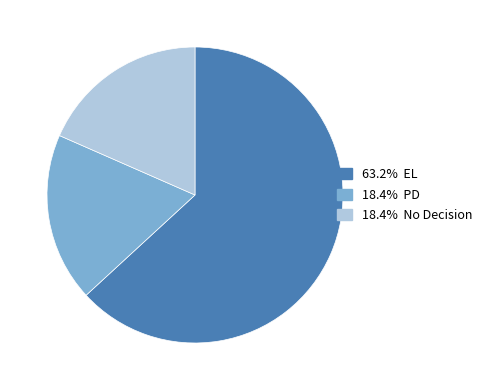

Is there any slice that represents more than half of the pie?

Yes